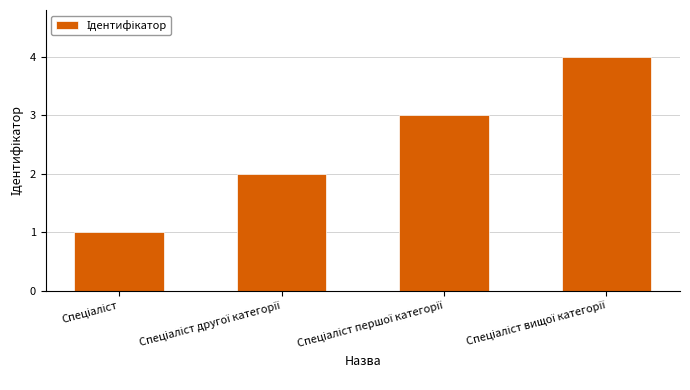

What is the greatest value displayed?

4